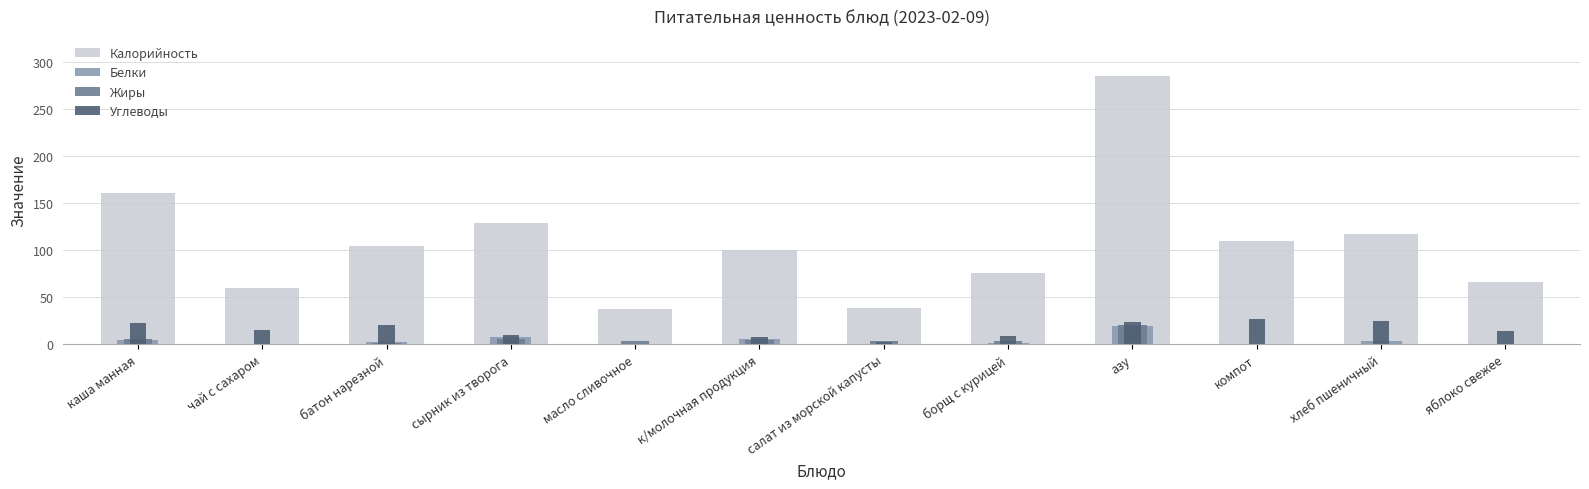

Is the value of Калорийность at борщ с курицей greater than the value of Углеводы at компот?

Yes